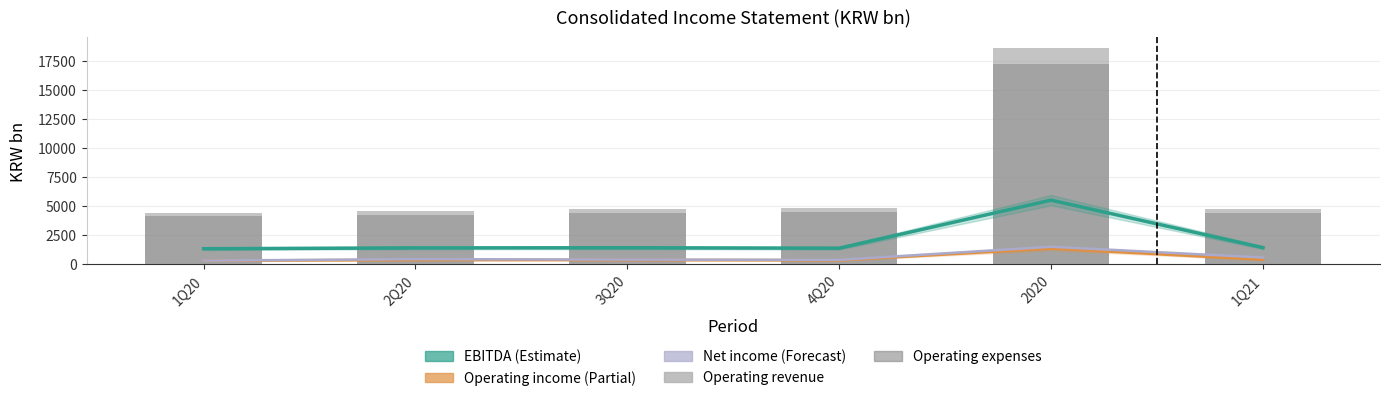

Count the number of categories in the chart.

6